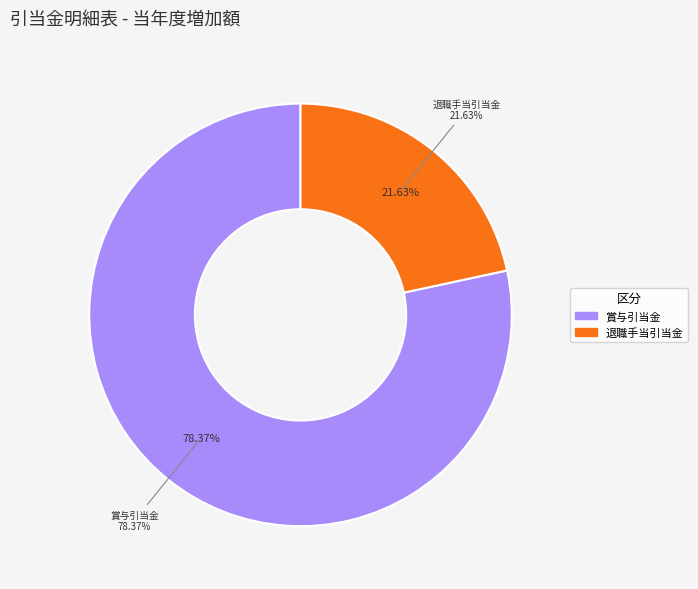

Which slice represents more than half of the pie?

賞与引当金